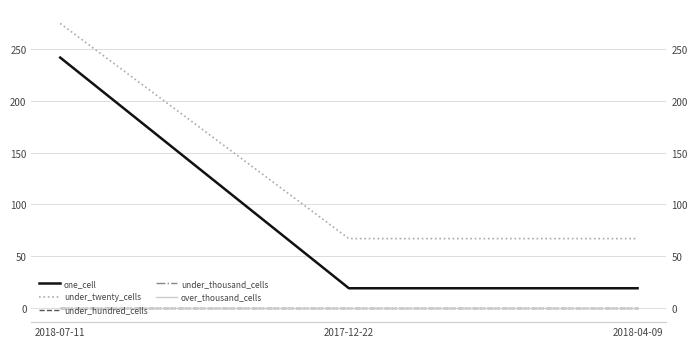

What is the difference between the highest and lowest values at 2018-04-09?

67